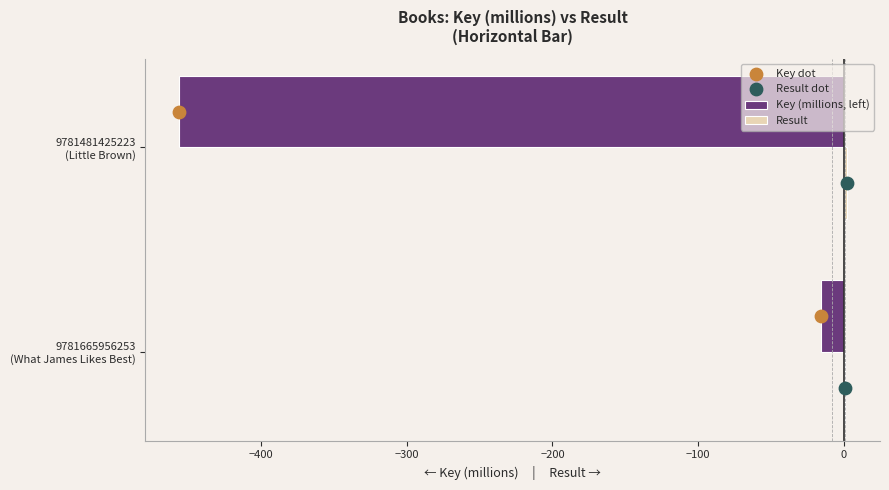

What is the sum of all Key (millions, left) values?

-472.2